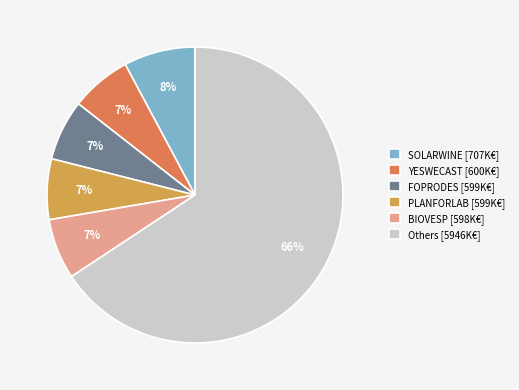

To the nearest percent, what is the average slice percentage?

17%